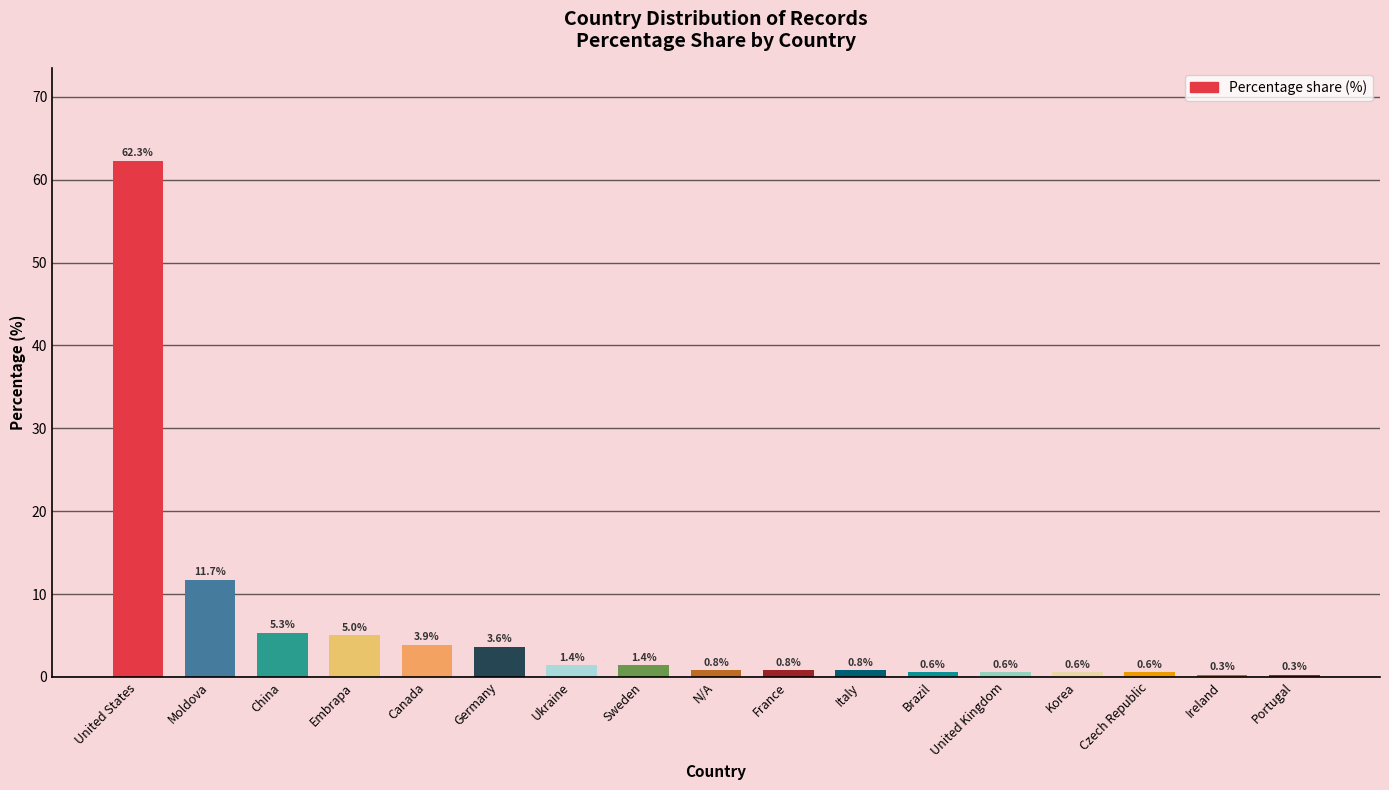

Read the value at France.

0.8